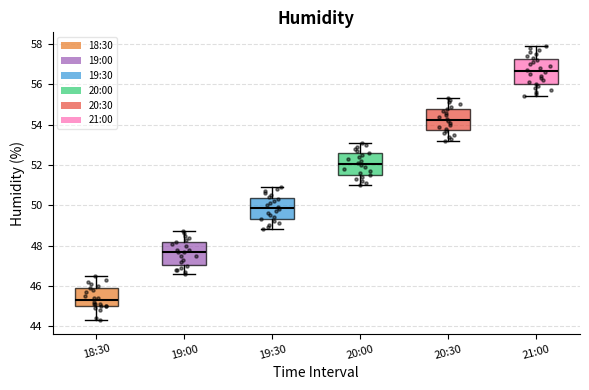

Where does the lower whisker of the box for 20:30 end on the y-axis? The values are not printed on the chart, so give them approximately, as read against the axis.

53.2